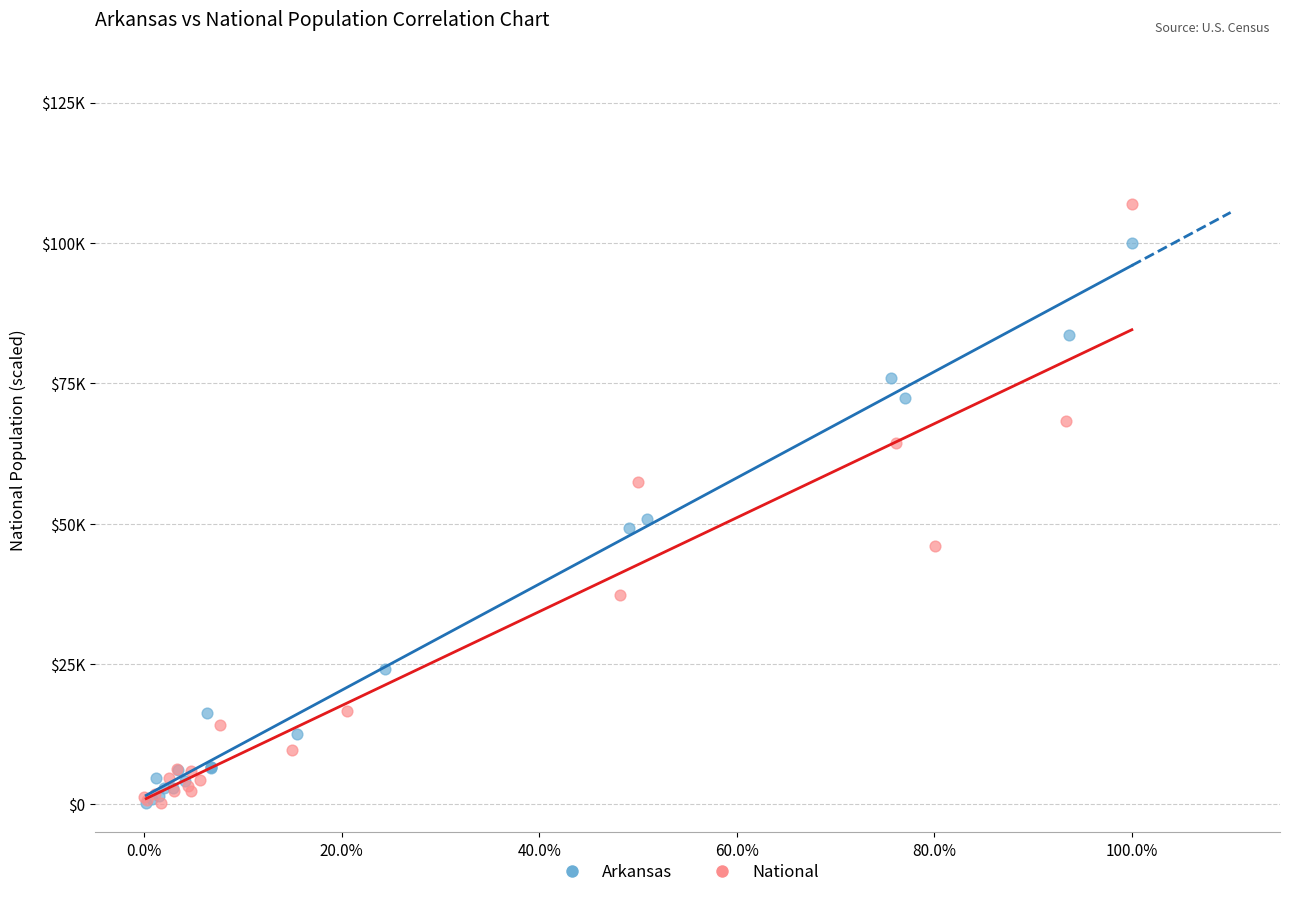

What are all the series names shown in the legend?

Arkansas, National